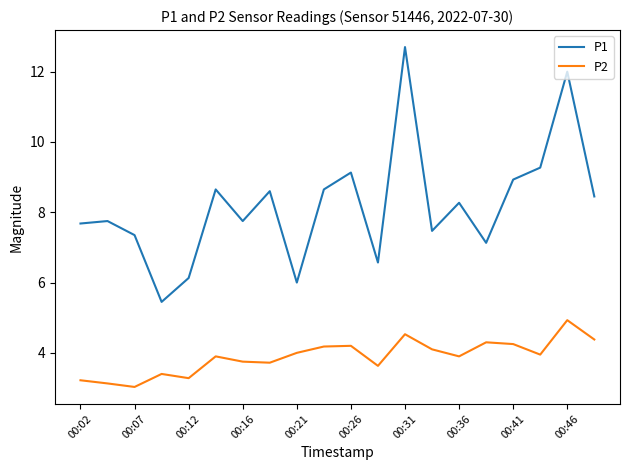

Does the chart display data point markers on the line(s)?

No